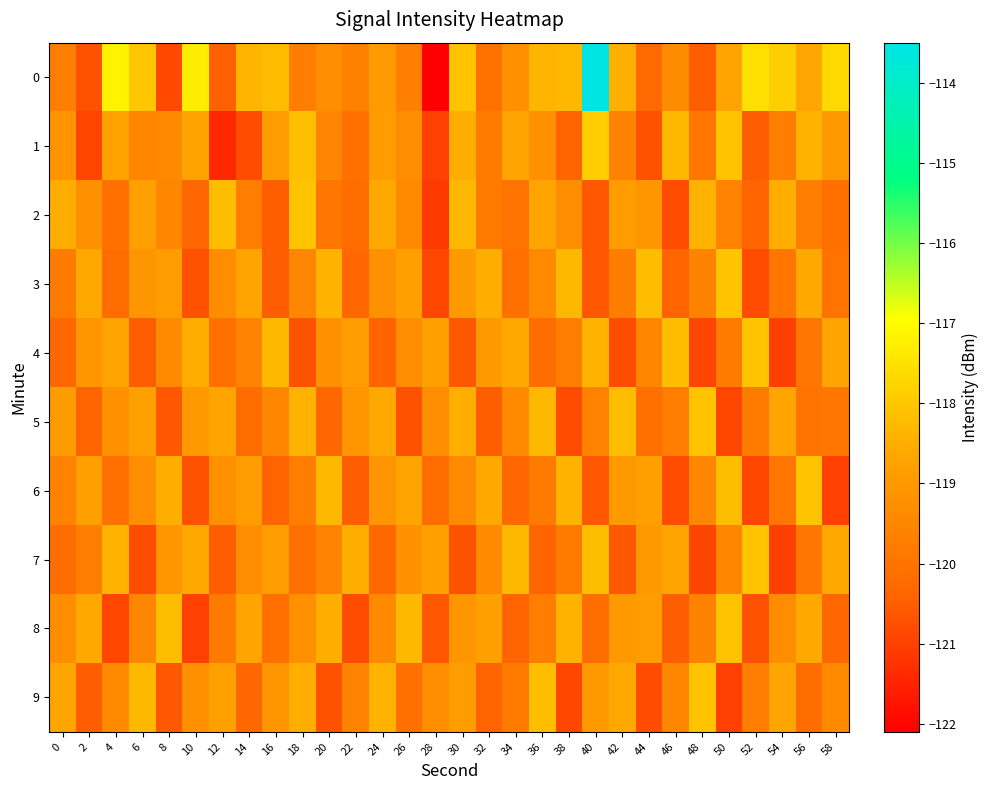

Rank the series at 44 from lowest to highest value.

9, 1, 0, 5, 4, 2, 7, 8, 6, 3